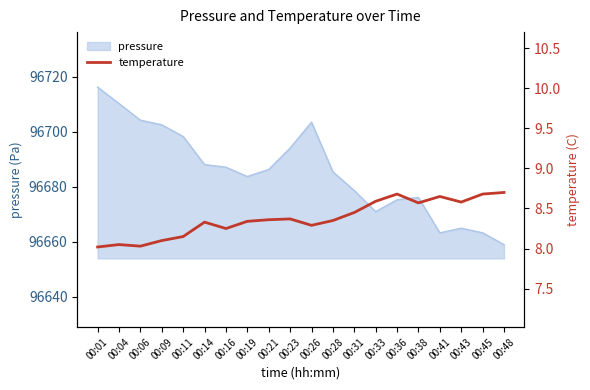

At which label is the value closest to 8?

00:01